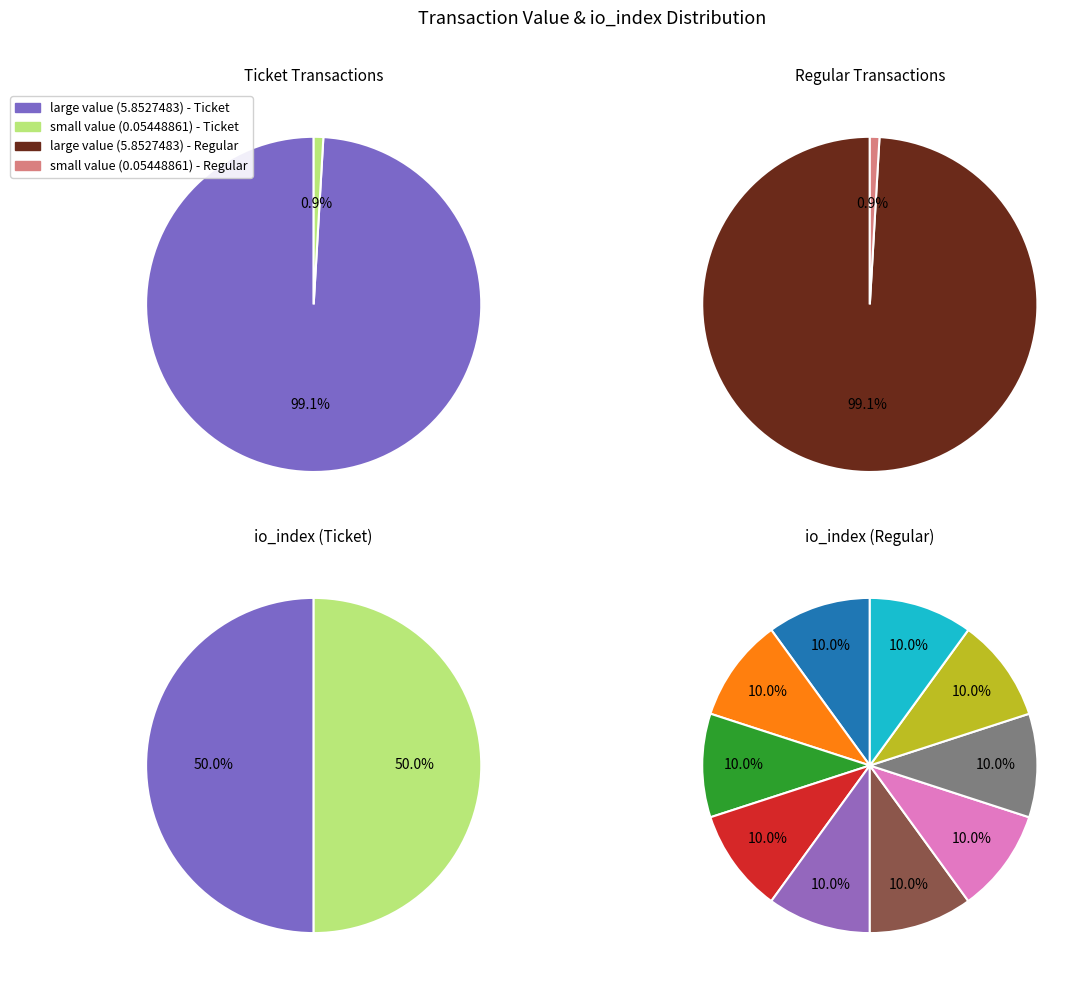

Does 3 represent more than half of the total?

No